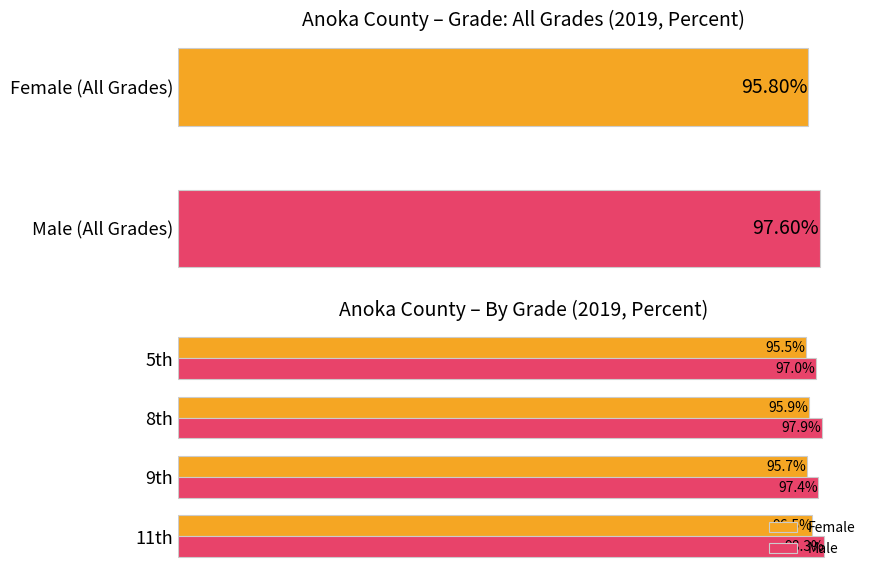

Which series has the widest spread of values?

Male